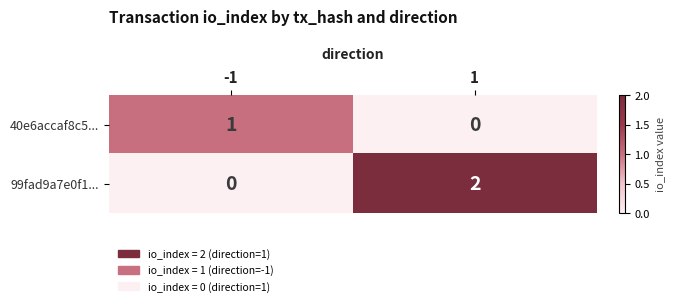

Which series changed the most between -1 and 1?

99fad9a7e0f1...